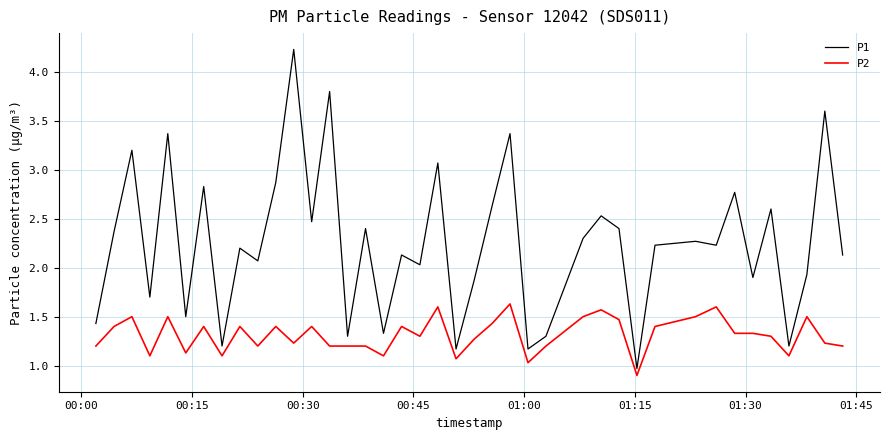

What is the minimum value shown in the chart?

0.9